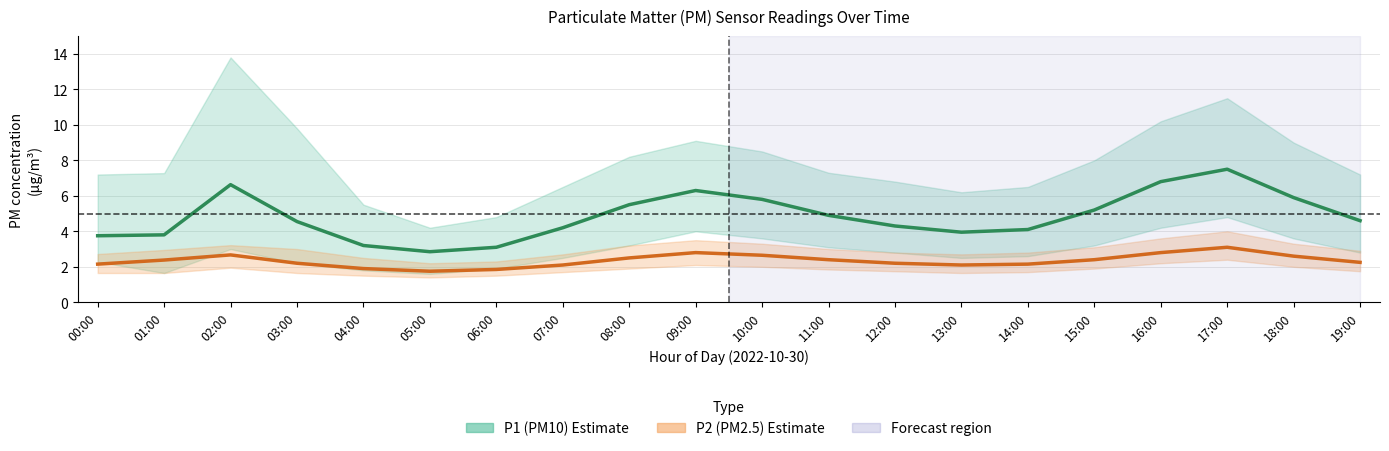

Rank the series by their maximum value, from lowest to highest.

P2 (PM2.5), P1 (PM10)